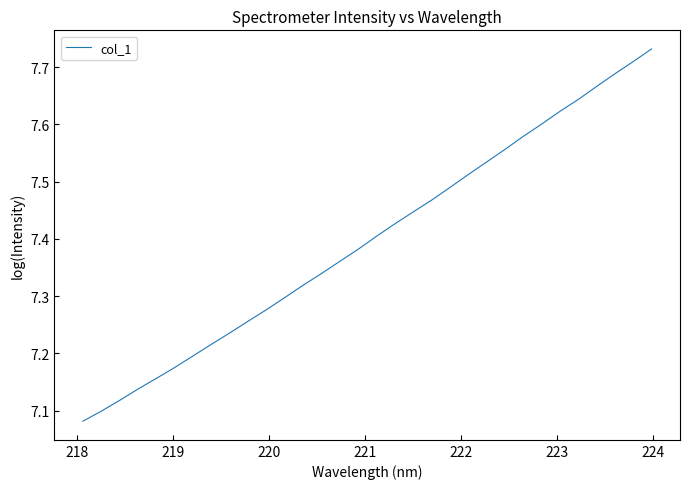

What is the difference between the maximum and minimum values?

0.7